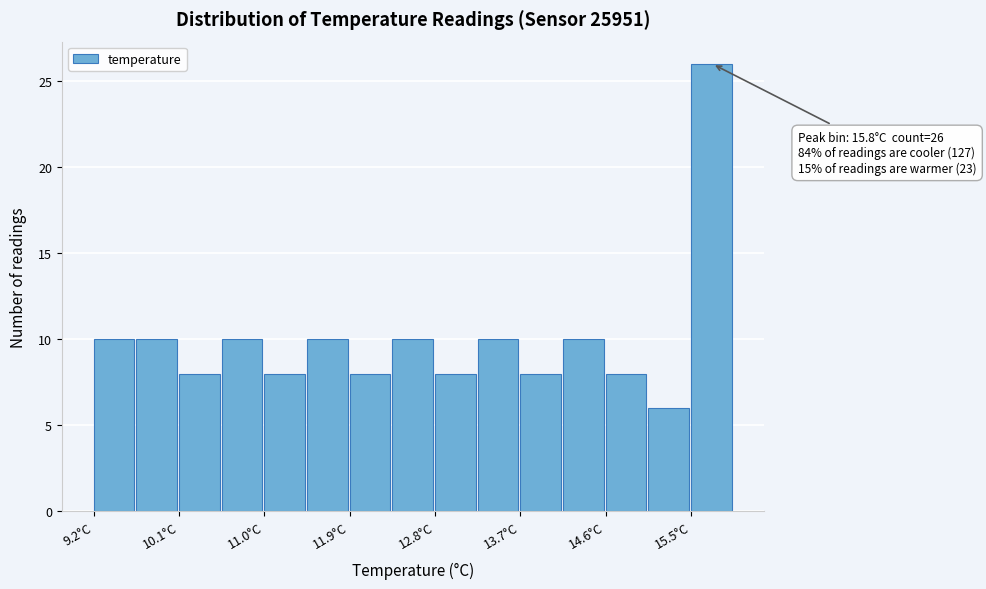

Which range on the x-axis has the tallest bar?

15.5 to 16.0